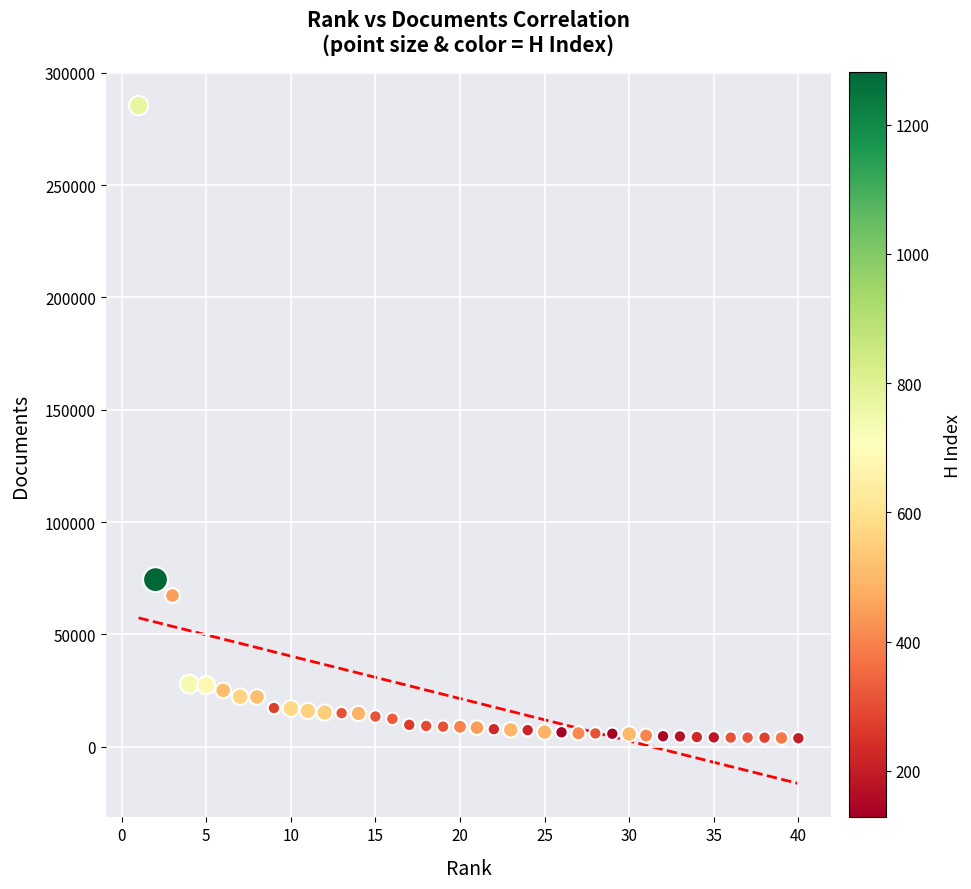

What is the range of Y values (max minus min)?

281657